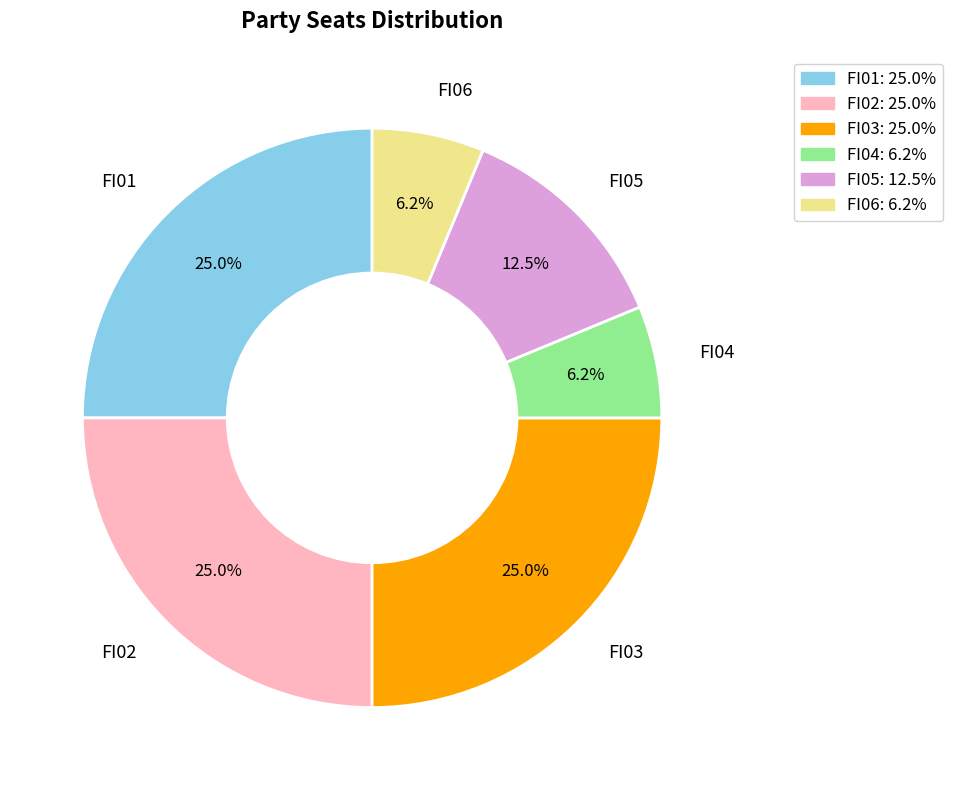

To the nearest percent, what is the average slice percentage?

17%